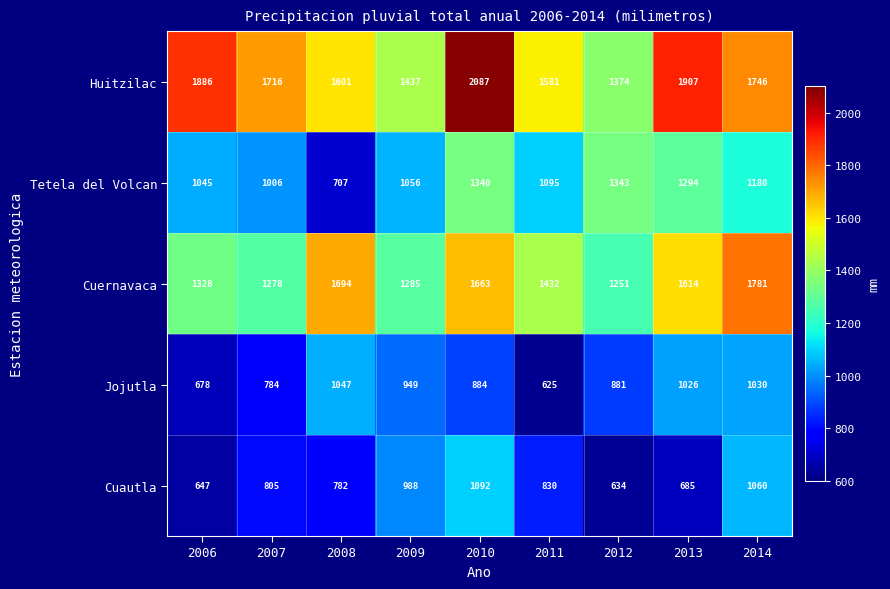

What is the average value of the Cuautla series?

836